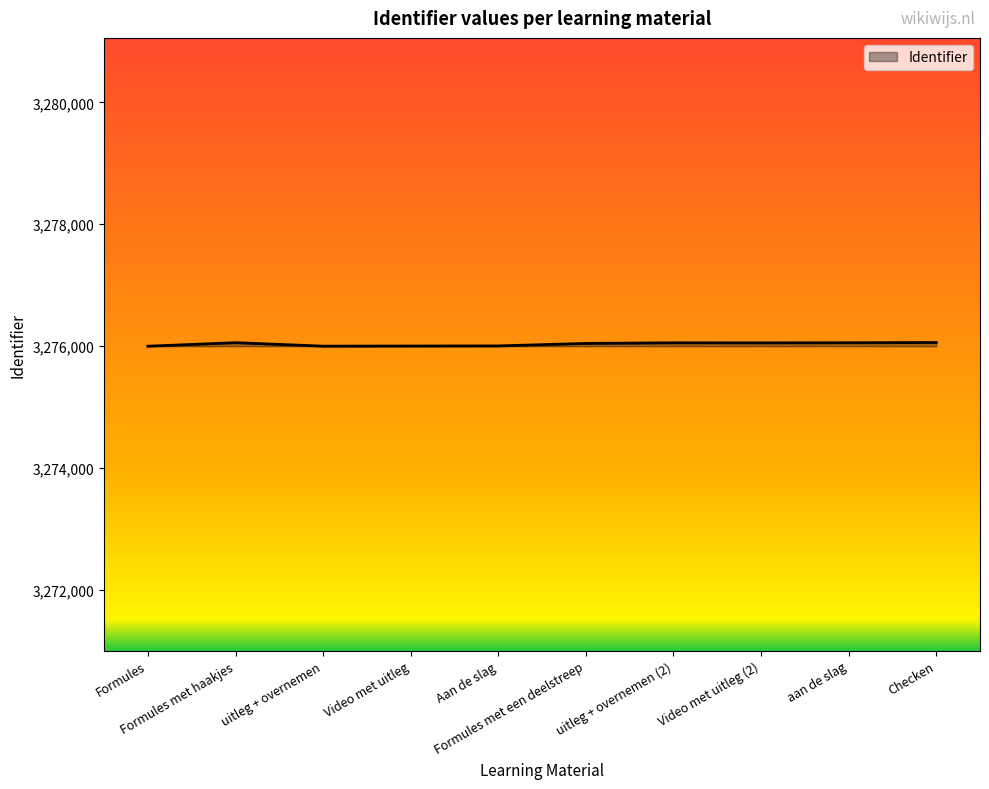

What is the maximum value shown in the chart?

3276058